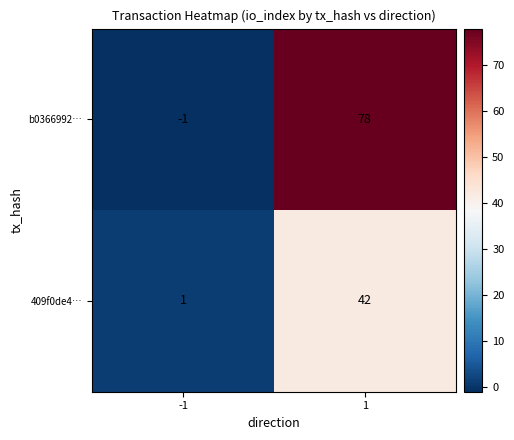

Reading right to left, transcribe all the data shown in this chart.

b0366992…: 78	-1
409f0de4…: 42	1